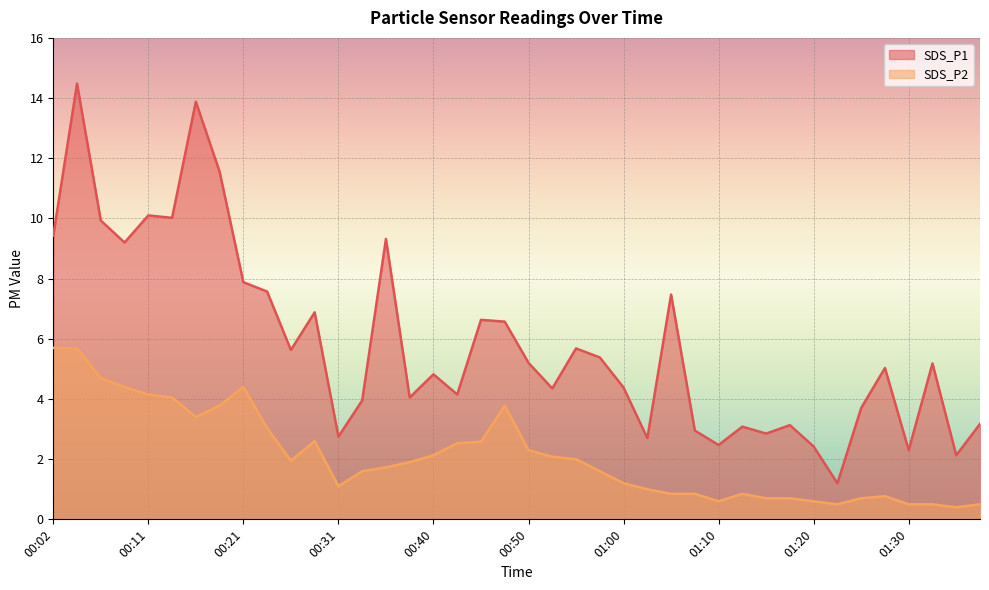

True or false: SDS_P2 and SDS_P1 intersect in this chart.

False